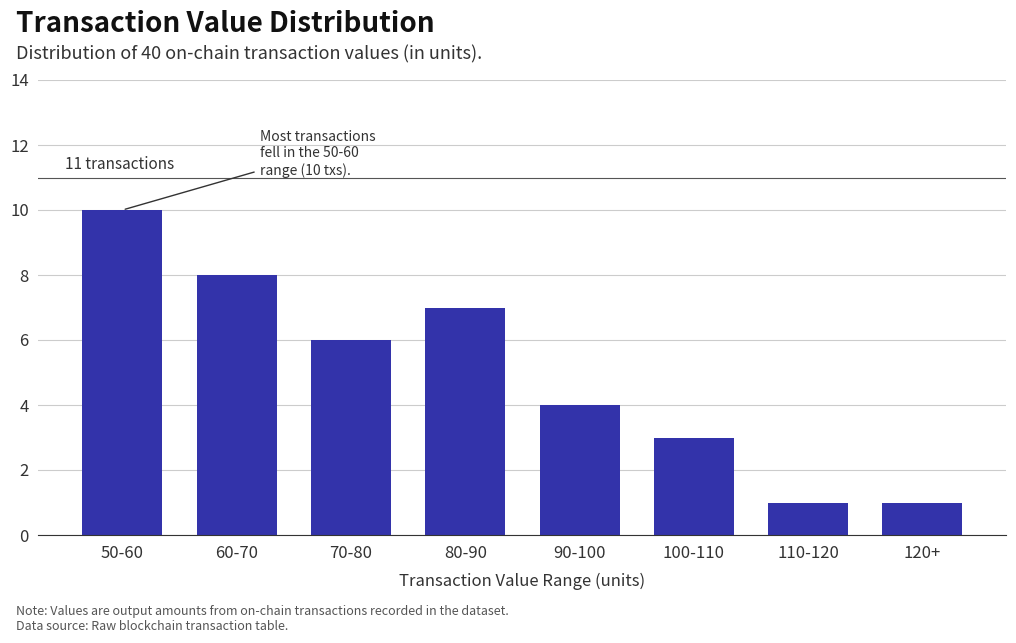

Reading left to right, extract all data points from this chart.

10	8	6	7	4	3	1	1